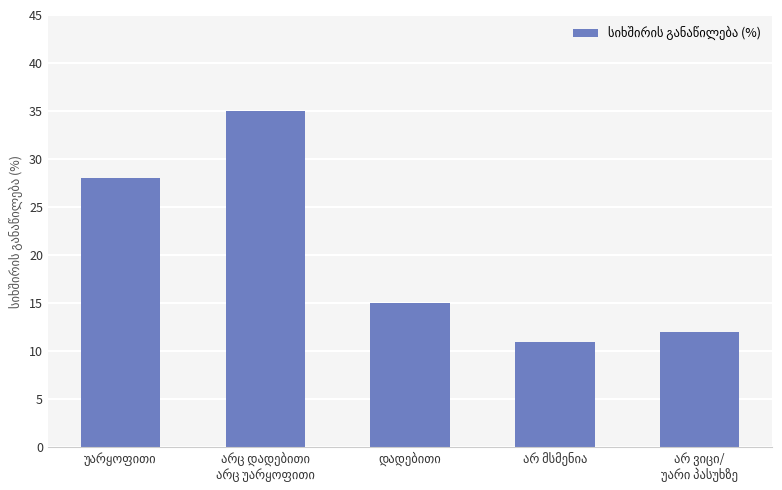

What is the maximum value shown in the chart?

35